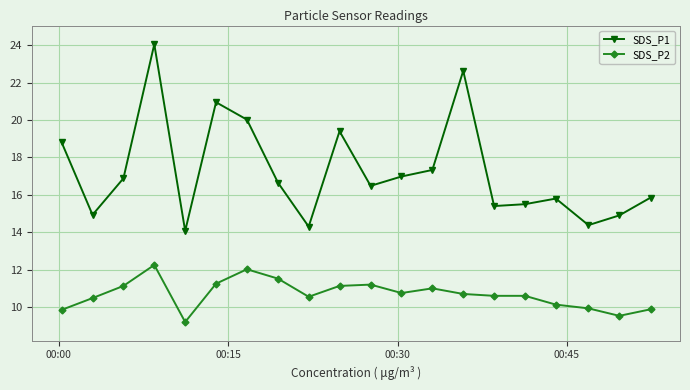

True or false: SDS_P2 and SDS_P1 cross at least once.

False